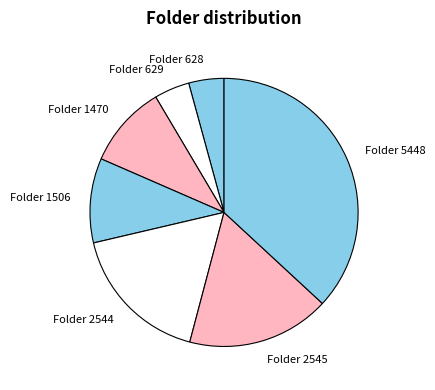

Is there a majority slice in this chart?

No